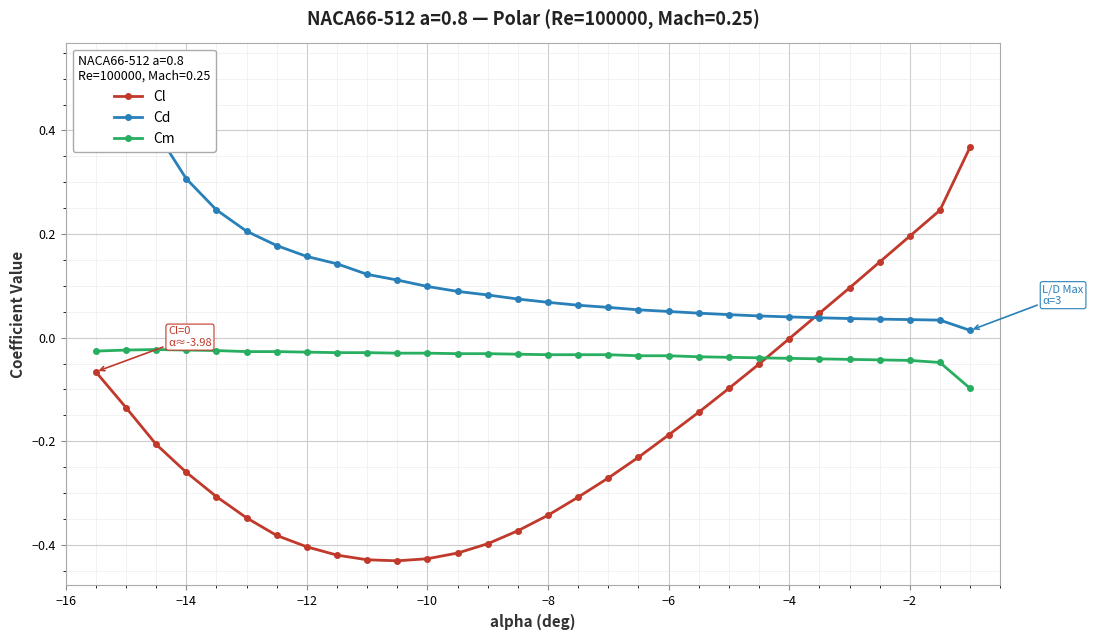

How many values in Cl are below zero?

24